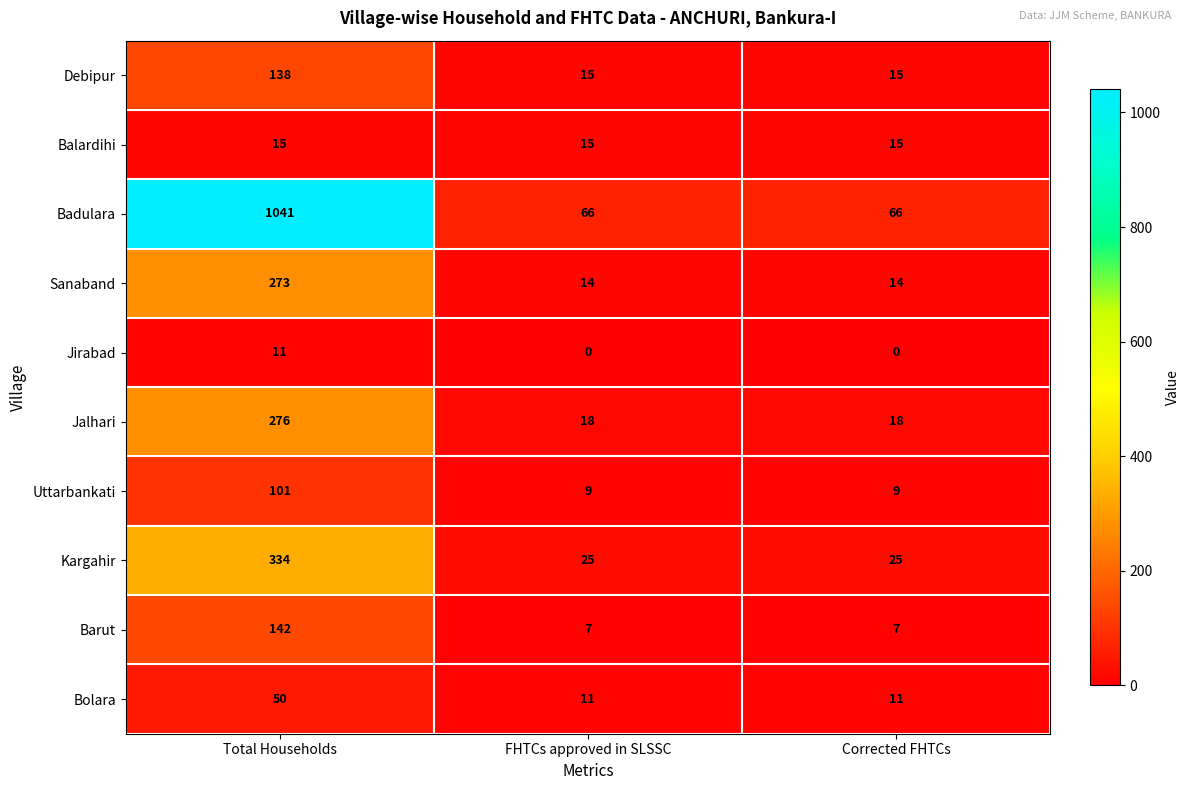

How many Jalhari values are between 18 and 276?

3